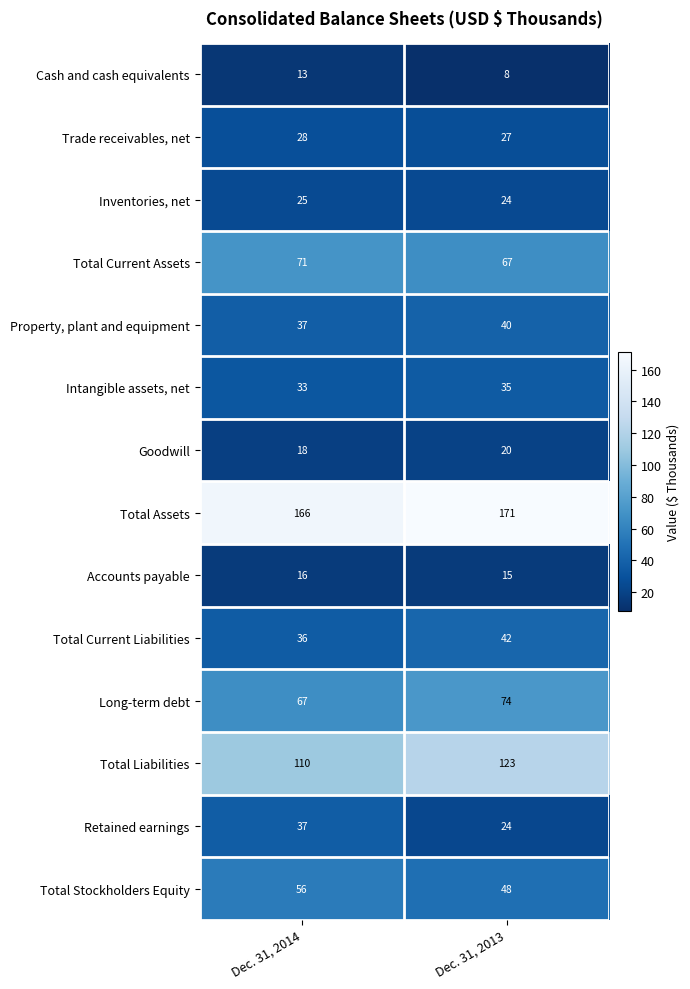

Which series has the largest total across all categories?

Total Assets